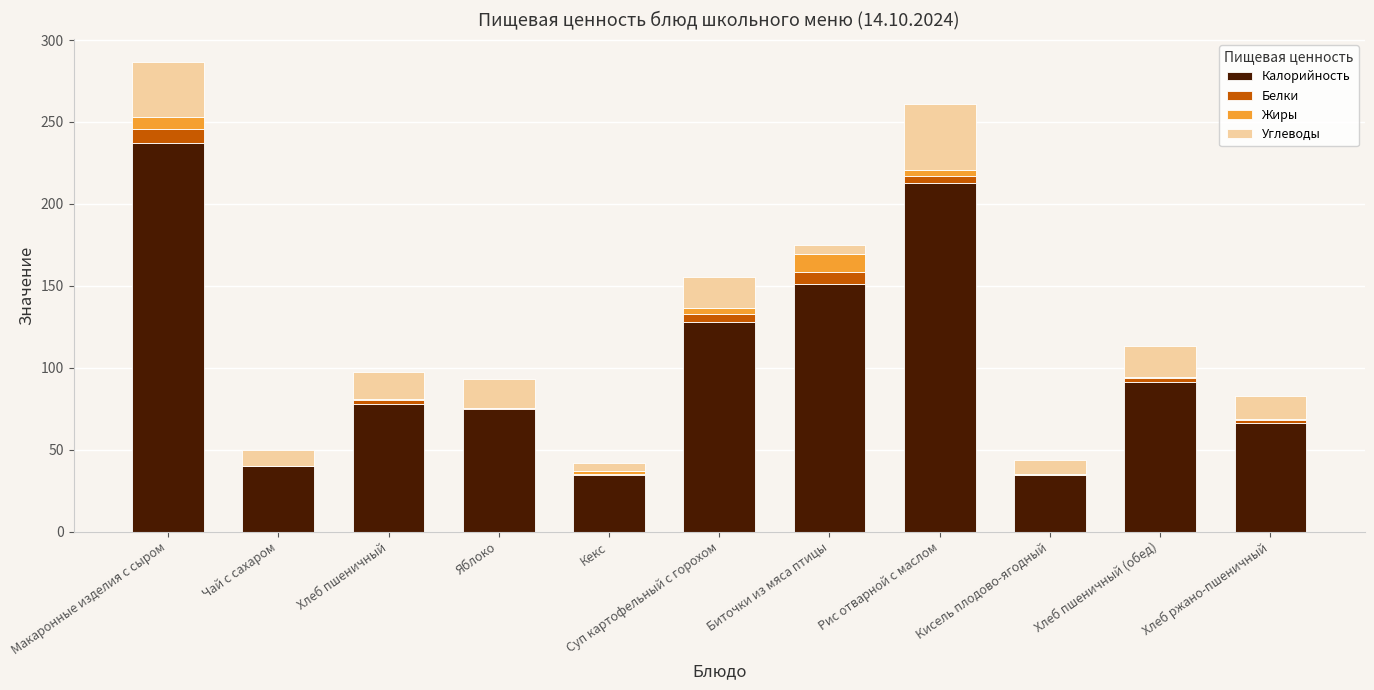

Which category has the highest value in the Калорийность series?

Макаронные изделия с сыром